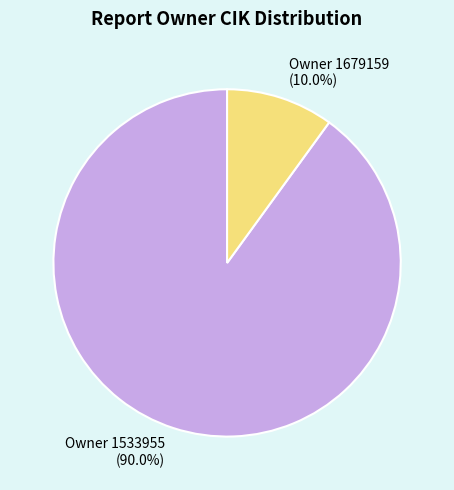

Which has a higher value, Owner 1679159 or Owner 1533955?

Owner 1533955